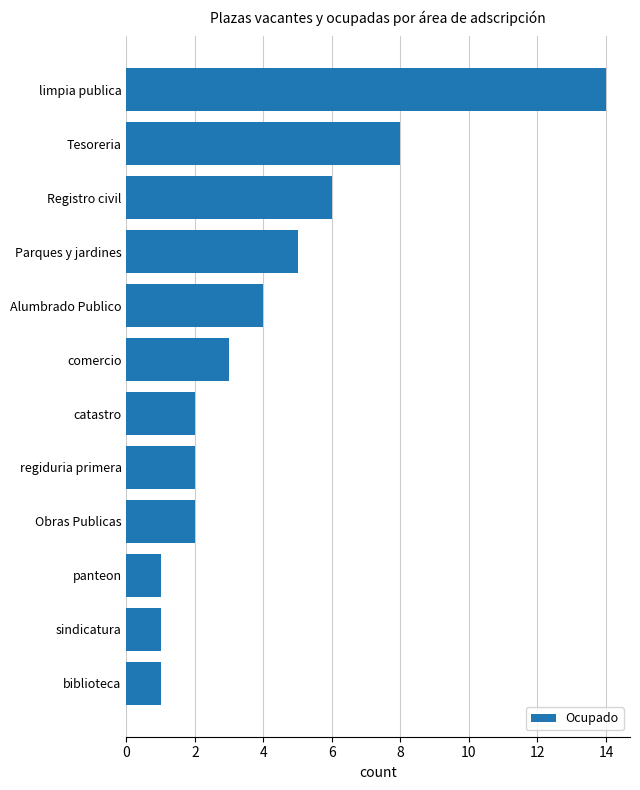

Between biblioteca and regiduria primera, which is larger?

regiduria primera